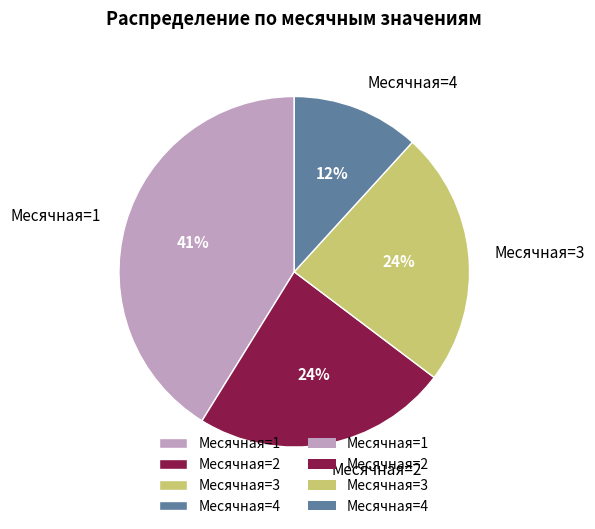

Does any single category account for the majority?

No